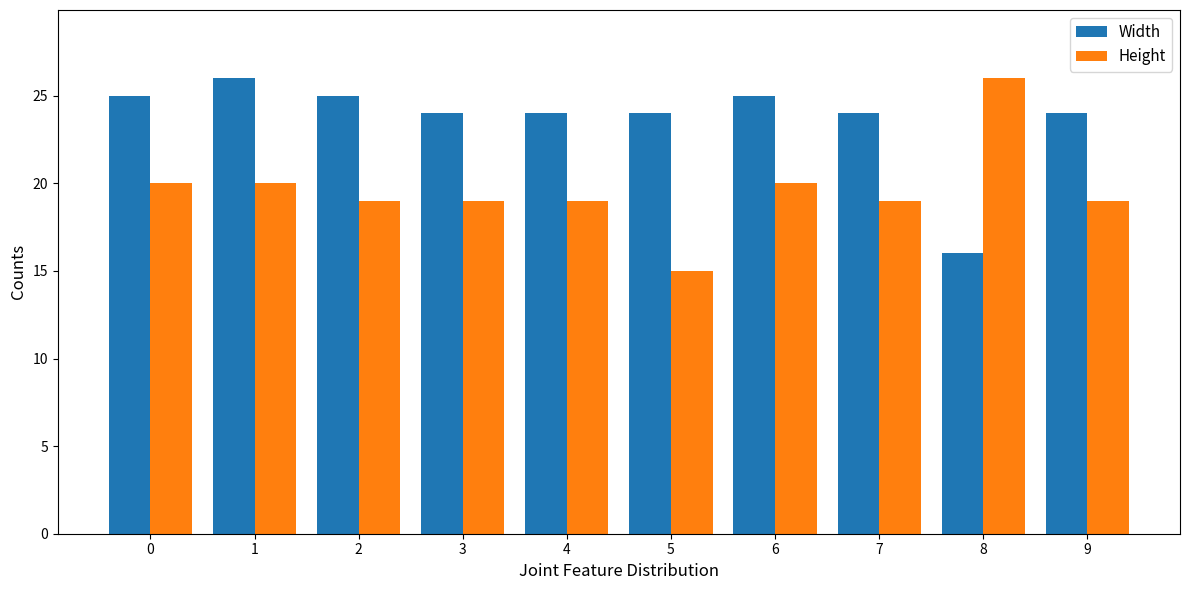

How many Width values are between 24 and 25?

8